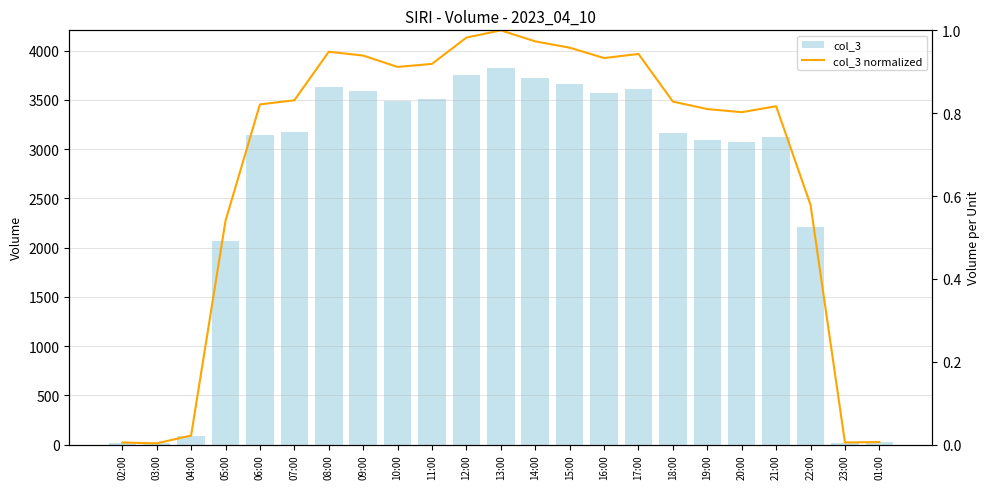

Between 03:00 and 12:00, which series saw the biggest shift?

col_3